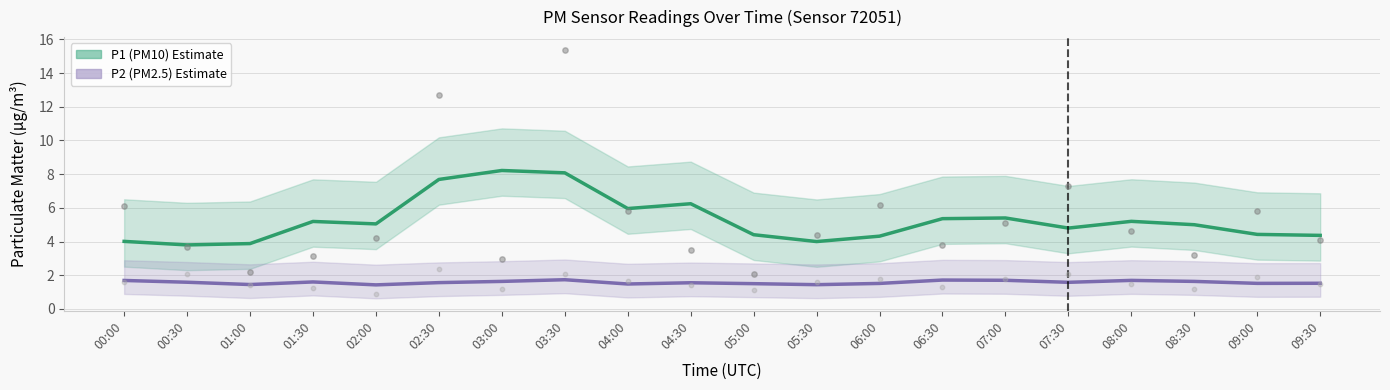

Is the value of P1 (PM10) at 08:30 greater than the value of P2 (PM2.5) at 05:00?

Yes